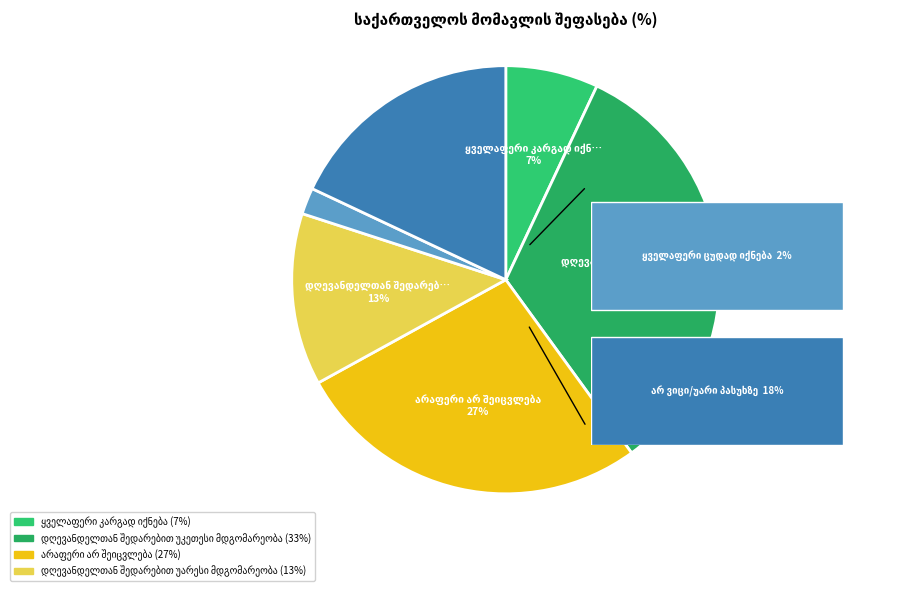

To the nearest percent, what is the average slice percentage?

17%